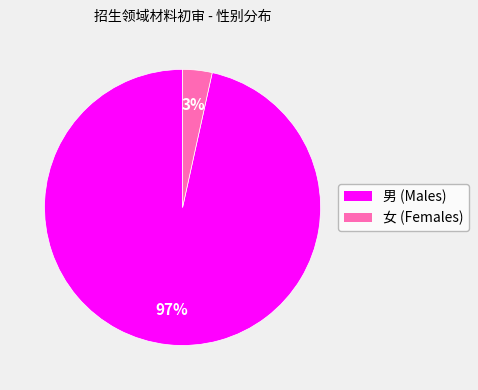

To the nearest percent, what is the combined percentage of 女 and 男?

100%